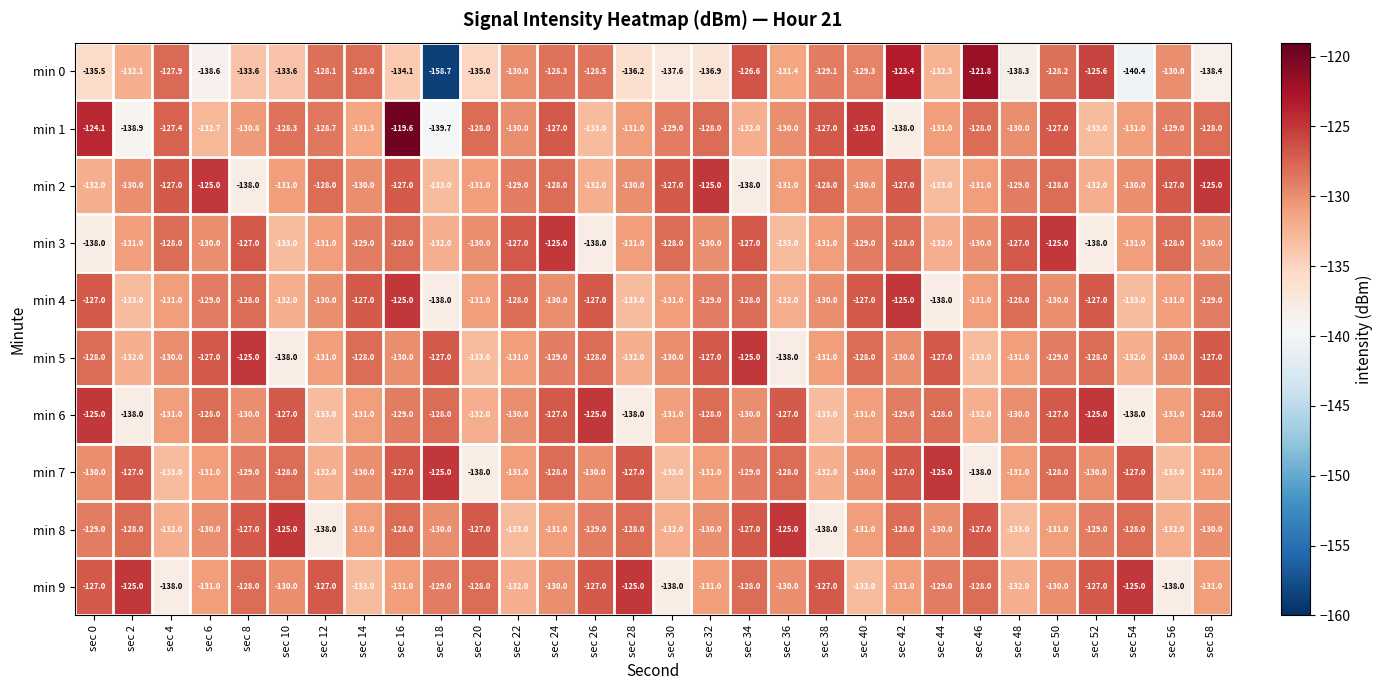

Which series has the widest spread of values?

min 0